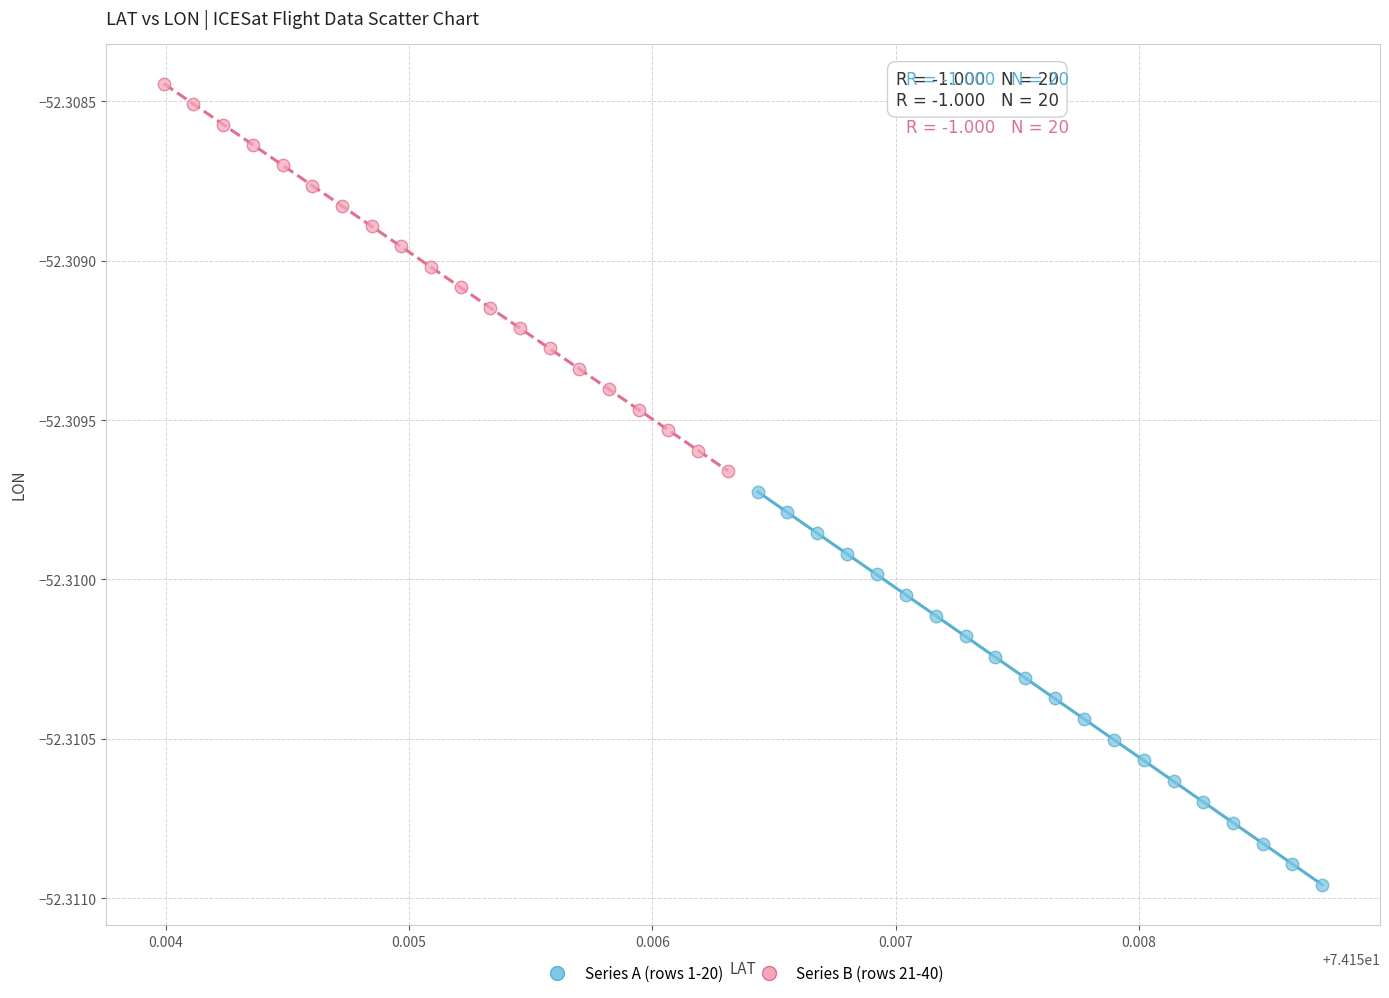

What are all the series names shown in the legend?

Series A (rows 1-20), Series B (rows 21-40)